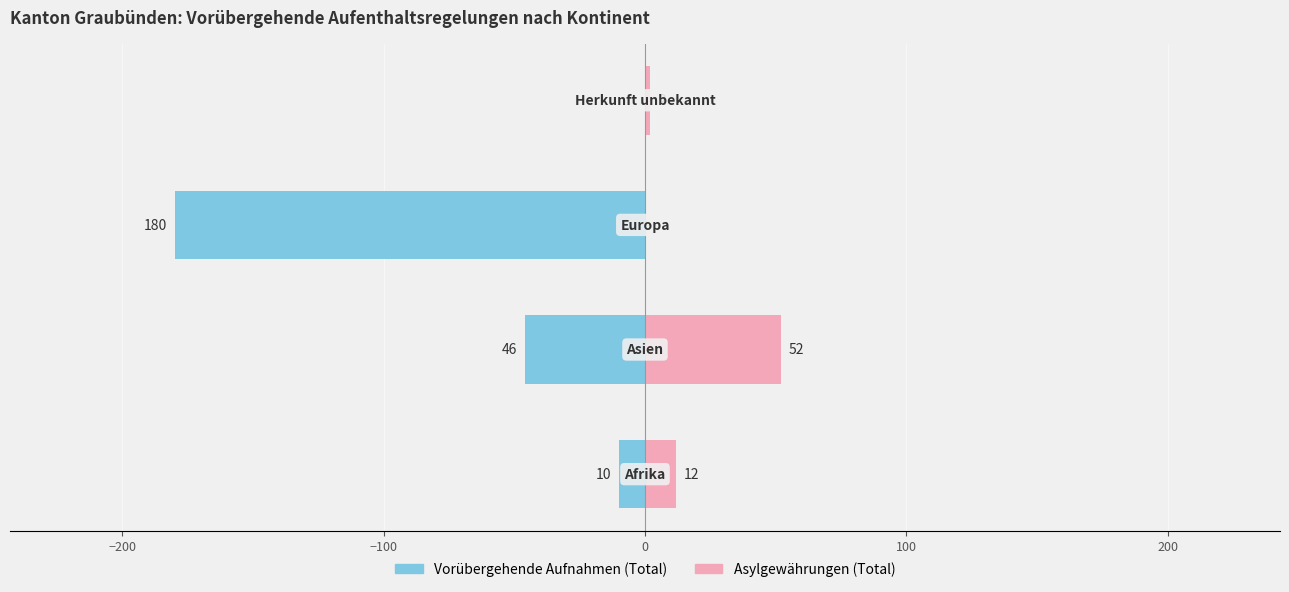

Which series has the widest spread of values?

Vorübergehende Aufnahmen (Total)